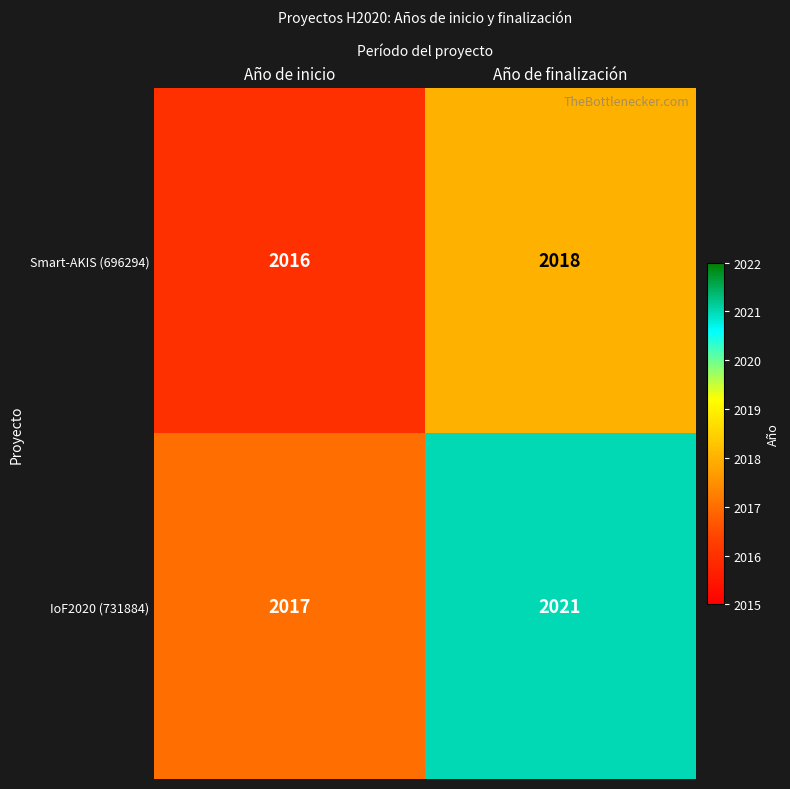

Which series has the widest spread of values?

IoF2020 (731884)